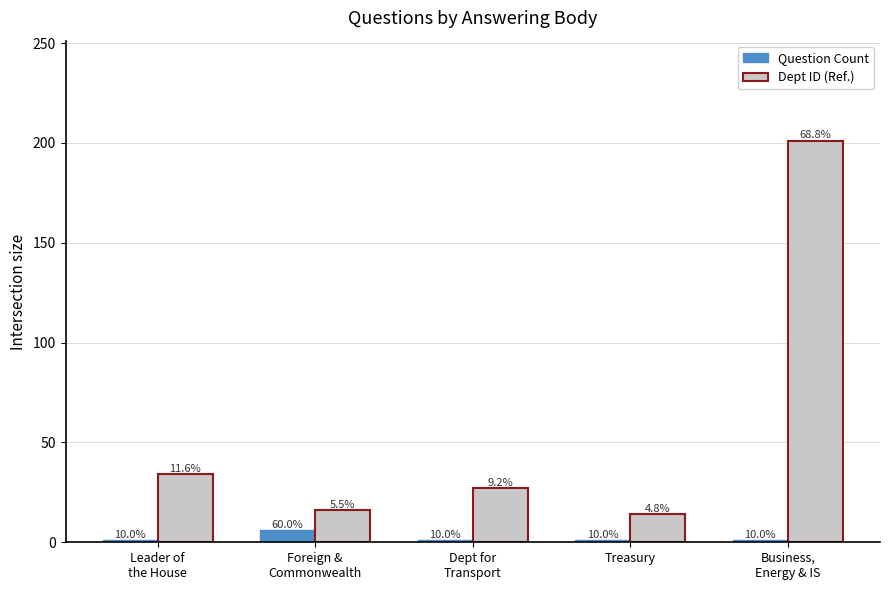

Where is Dept ID (Ref.) nearest to the value 107?

Leader of
the House